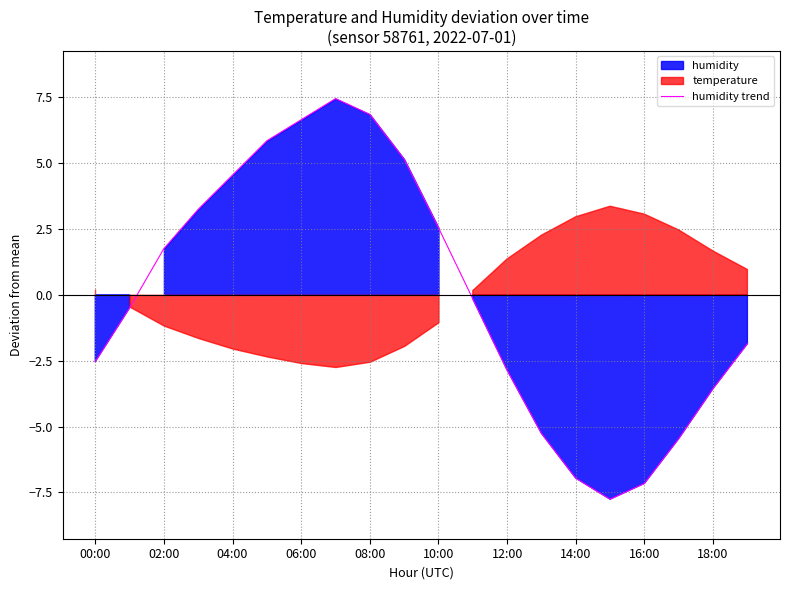

What is the difference between the maximum and minimum values?

15.2